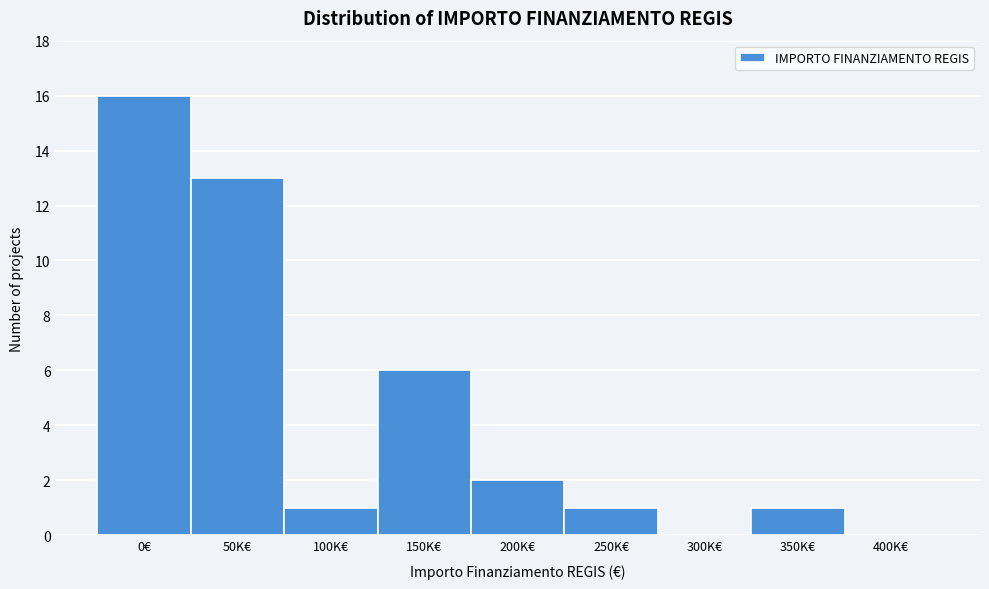

Reading right to left, what are all the values shown in this chart?

400K€=0	350K€=1	300K€=0	250K€=1	200K€=2	150K€=6	100K€=1	50K€=13	0€=16